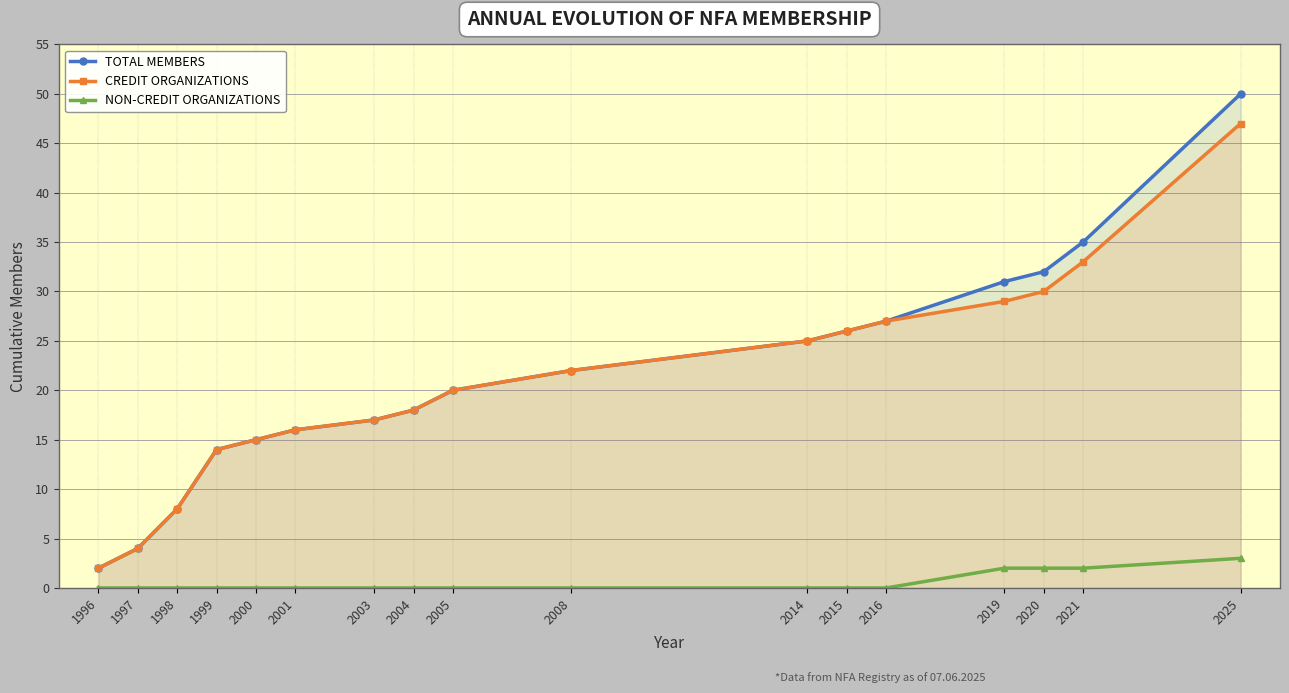

What is the value of the NON-CREDIT ORGANIZATIONS point at the 16th from the left?

2